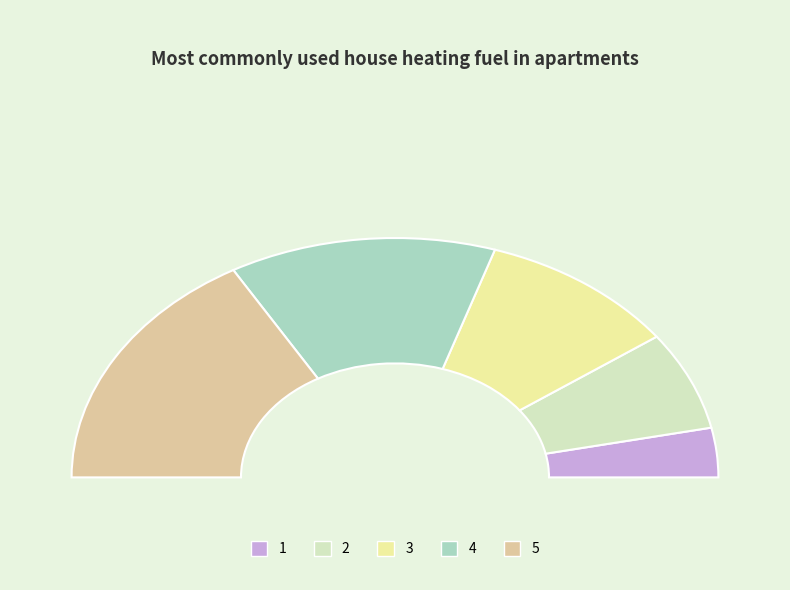

Which slice is the largest?

5